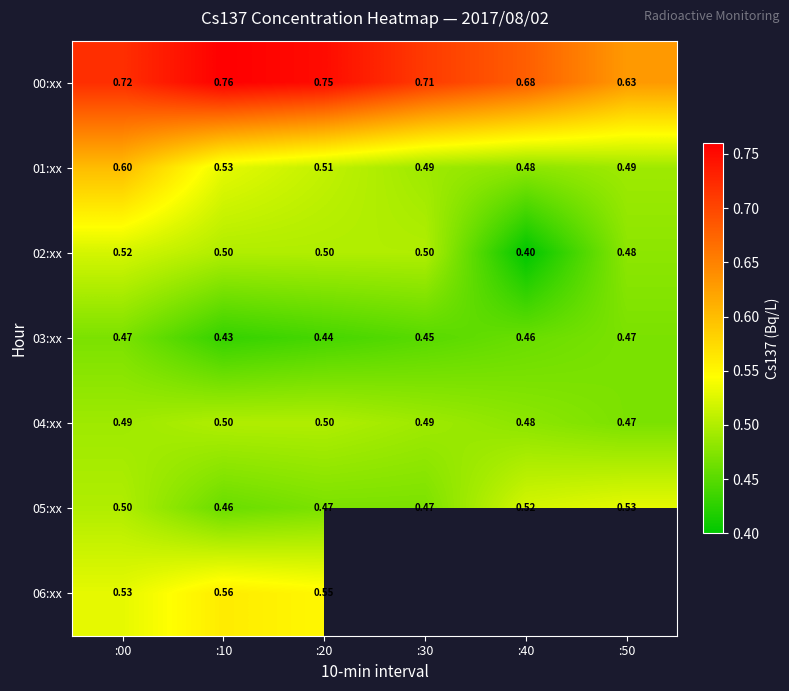

Which category has the highest value across all series?

:10